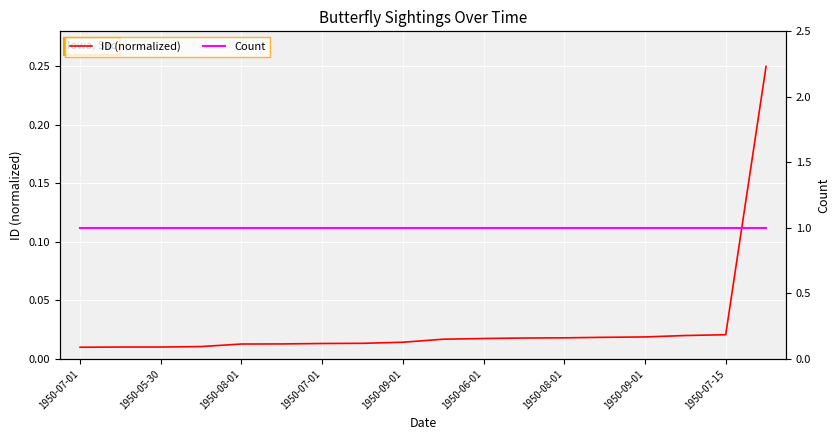

True or false: Count has a value of 1.8 at 15.

False